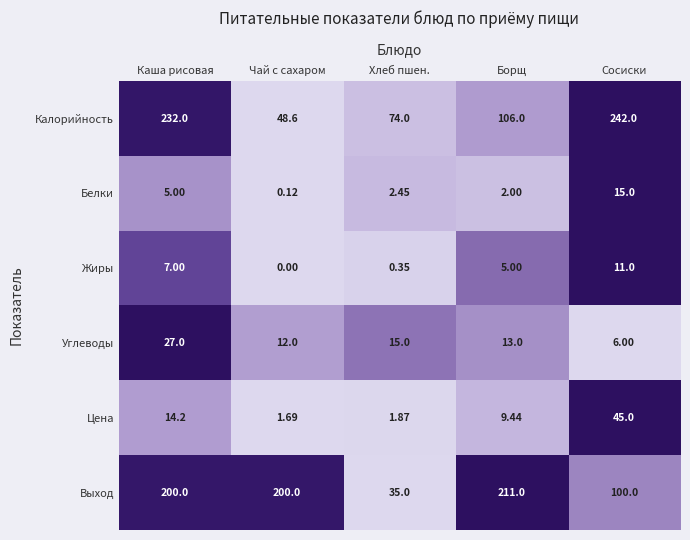

Which label corresponds to the smallest value in the chart?

Чай с сахаром